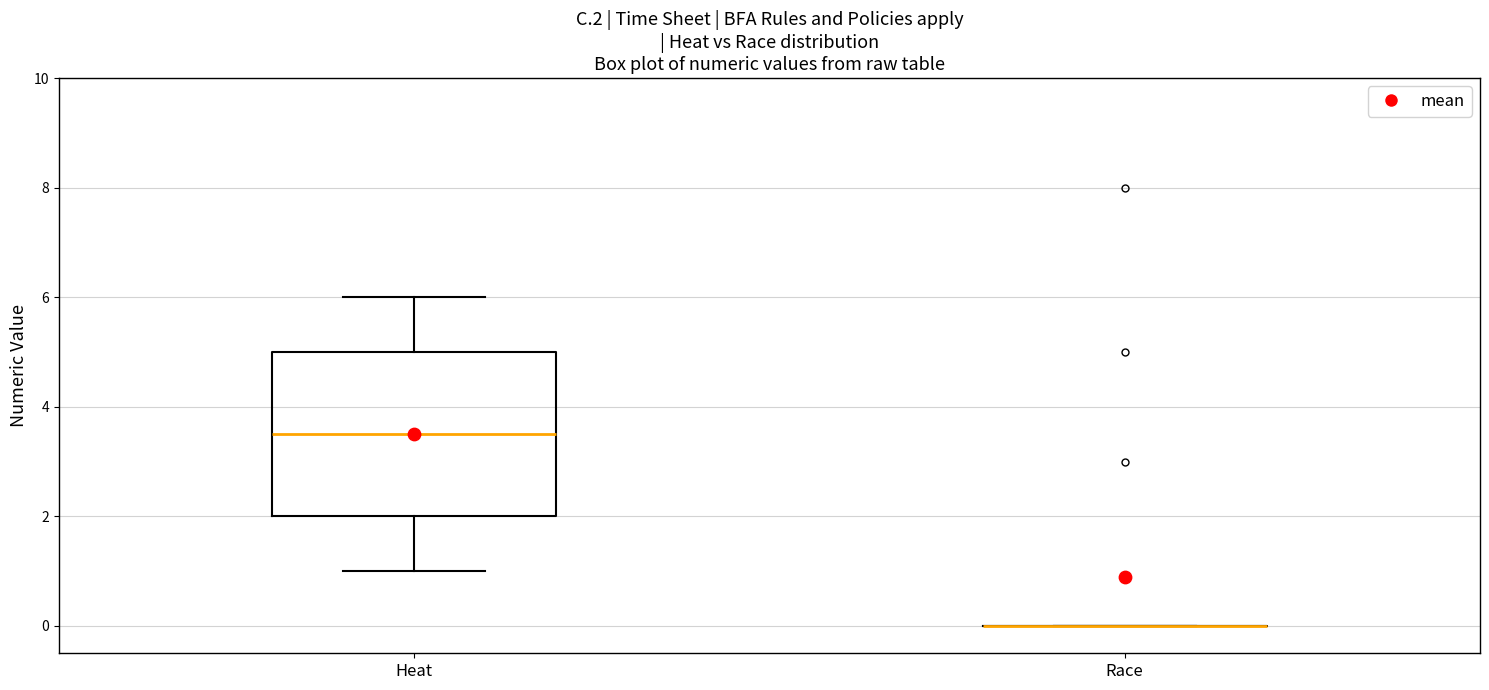

Reading left to right, transcribe this box plot: for each box, give where its median line is, the range the box spans, and where its two whiskers end, as read against the y-axis. The values are not printed on the chart, so give them approximately, as read against the axis.

Heat: median 3.6, box 2.0 to 5.0, whiskers 1.0 to 6.0
Race: box collapsed to a line at 0.0, whiskers 0.0 to 0.0